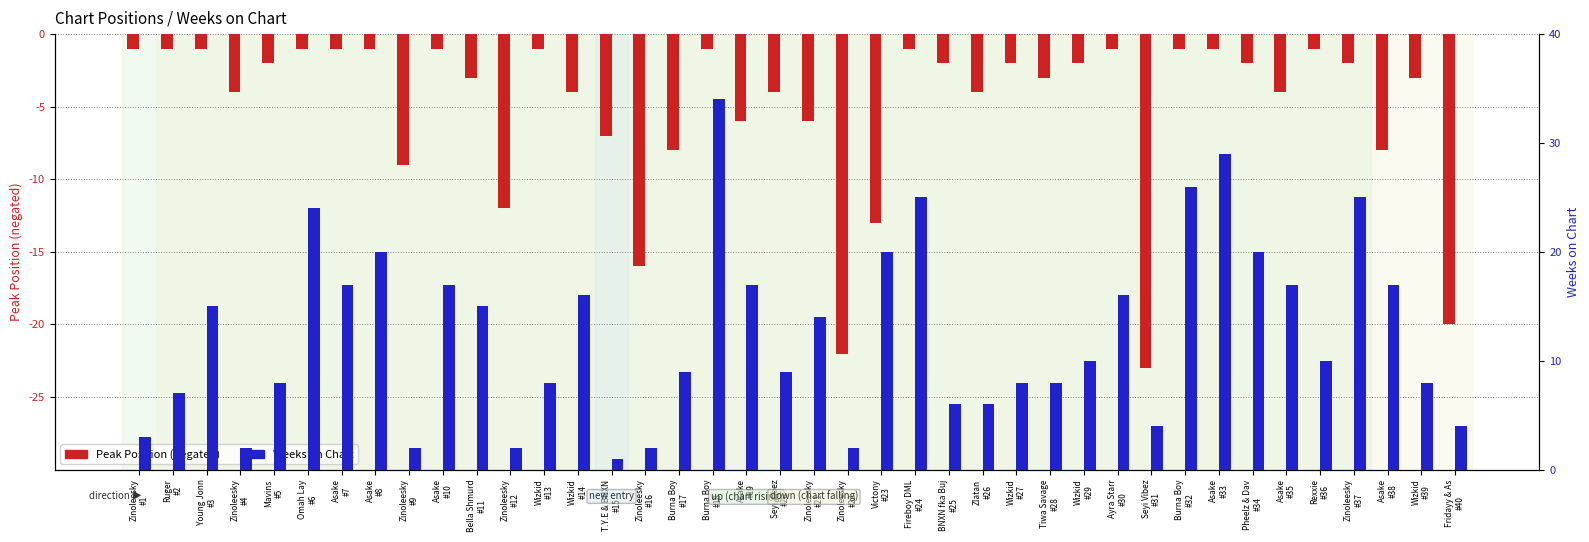

What is the sum of the Peak Position (neg) values at Wizkid
#29 and Victony
#23?

-15